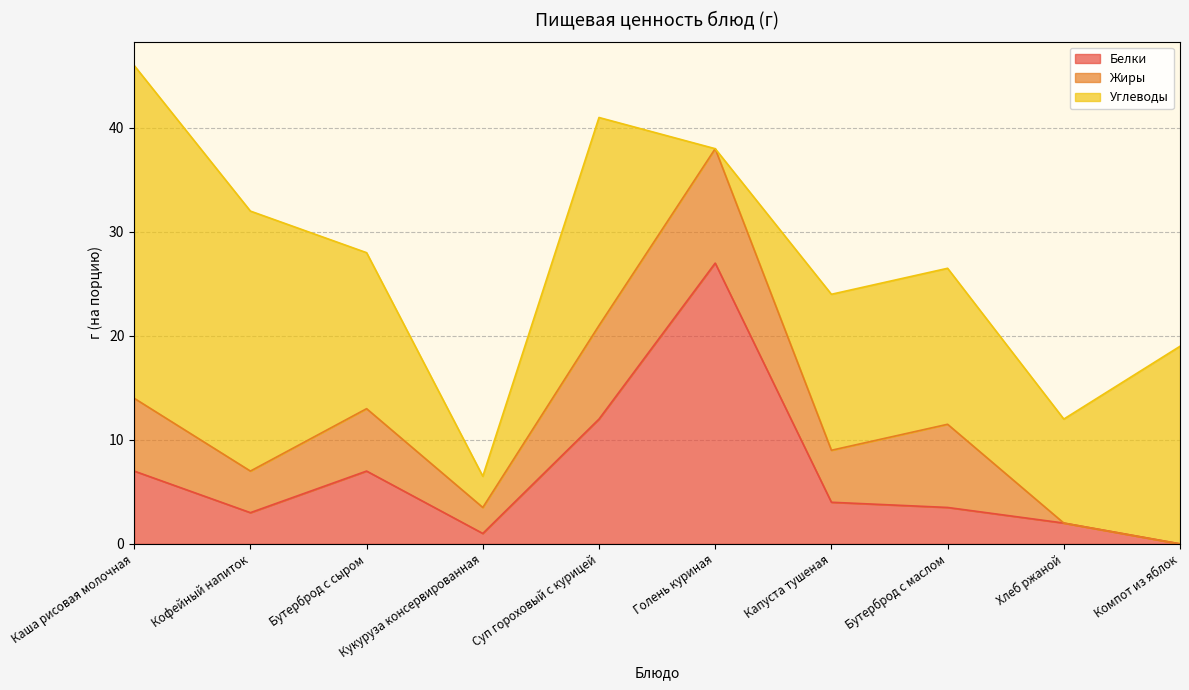

Which label corresponds to the largest value in the chart?

Каша рисовая молочная